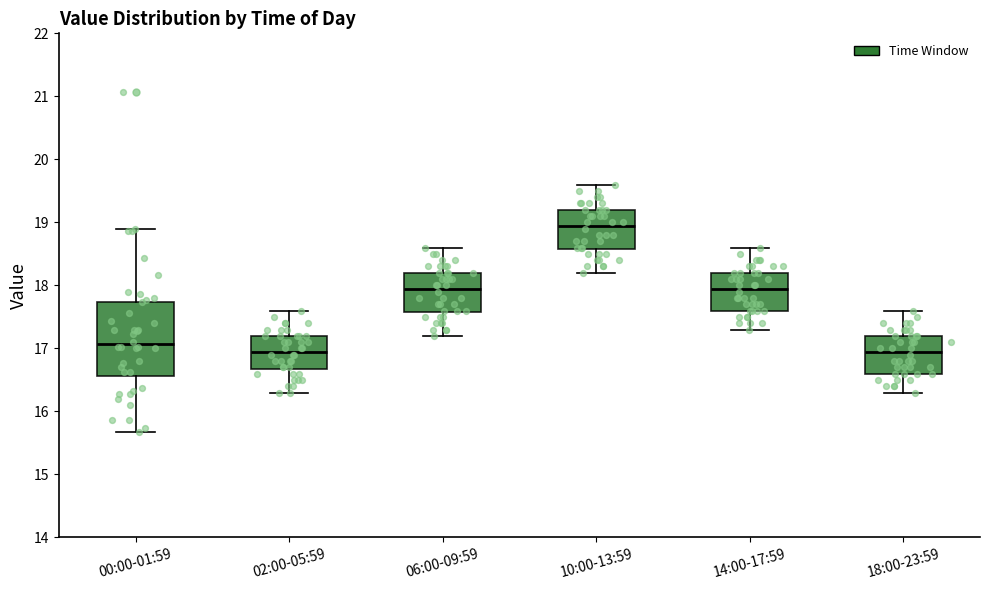

Where does the median line of the box for 10:00-13:59 sit on the y-axis? The values are not printed on the chart, so give them approximately, as read against the axis.

19.0